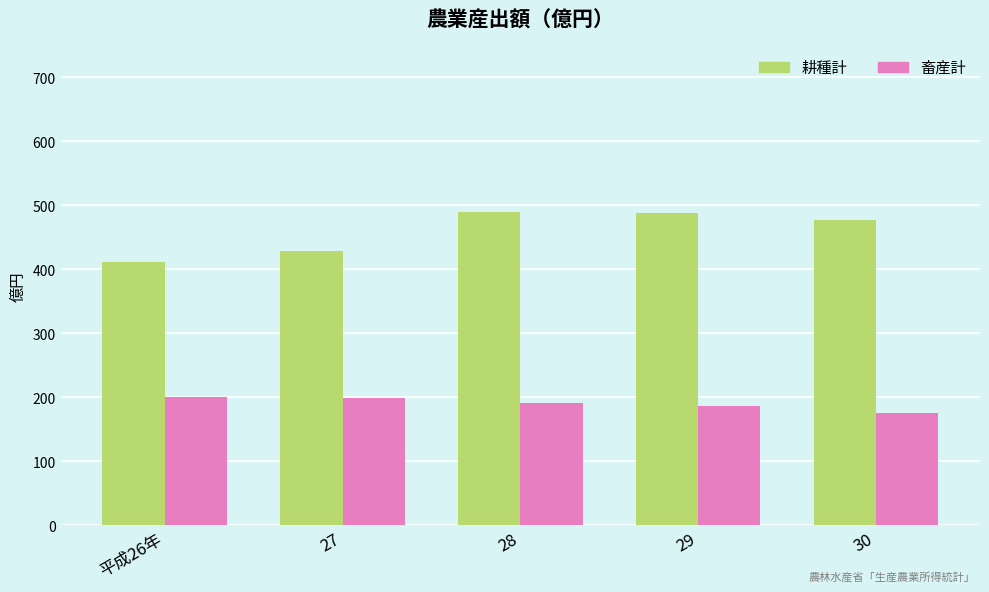

Count the number of categories in the chart.

5